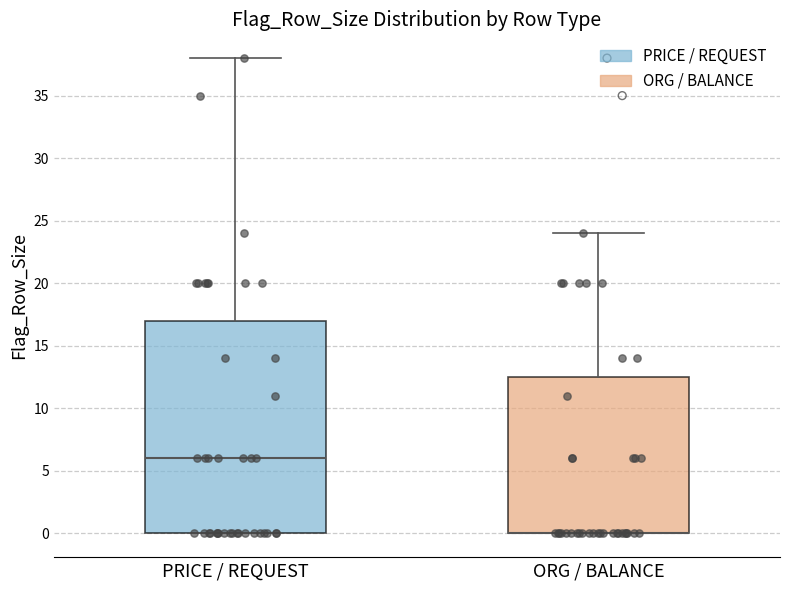

Which box is the tallest, from its lower edge to its upper edge?

PRICE / REQUEST